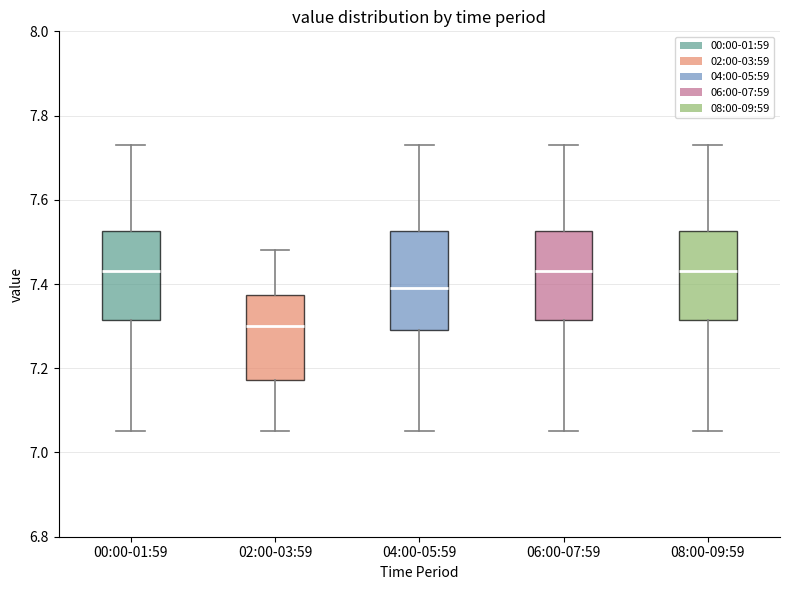

Reading left to right, read every box against the y-axis: the position of its median line, the range the box covers, and the ends of its whiskers. The values are not printed on the chart, so give them approximately, as read against the axis.

00:00-01:59: median 7.44, box 7.32 to 7.52, whiskers 7.06 to 7.74
02:00-03:59: median 7.30, box 7.18 to 7.38, whiskers 7.06 to 7.48
04:00-05:59: median 7.40, box 7.30 to 7.52, whiskers 7.06 to 7.74
06:00-07:59: median 7.44, box 7.32 to 7.52, whiskers 7.06 to 7.74
08:00-09:59: median 7.44, box 7.32 to 7.52, whiskers 7.06 to 7.74